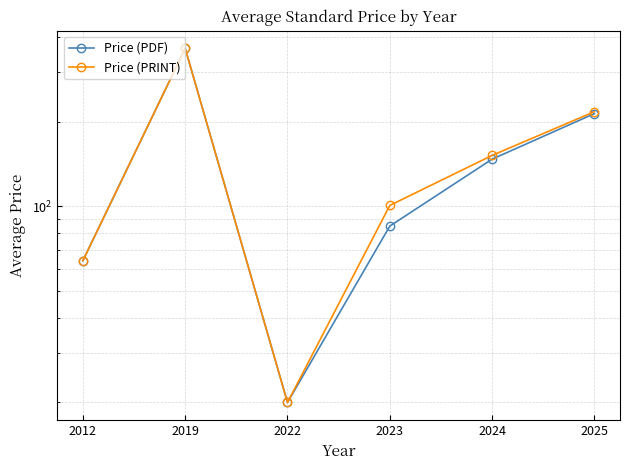

Rank the series at 2024 from lowest to highest value.

Price (PDF), Price (PRINT)